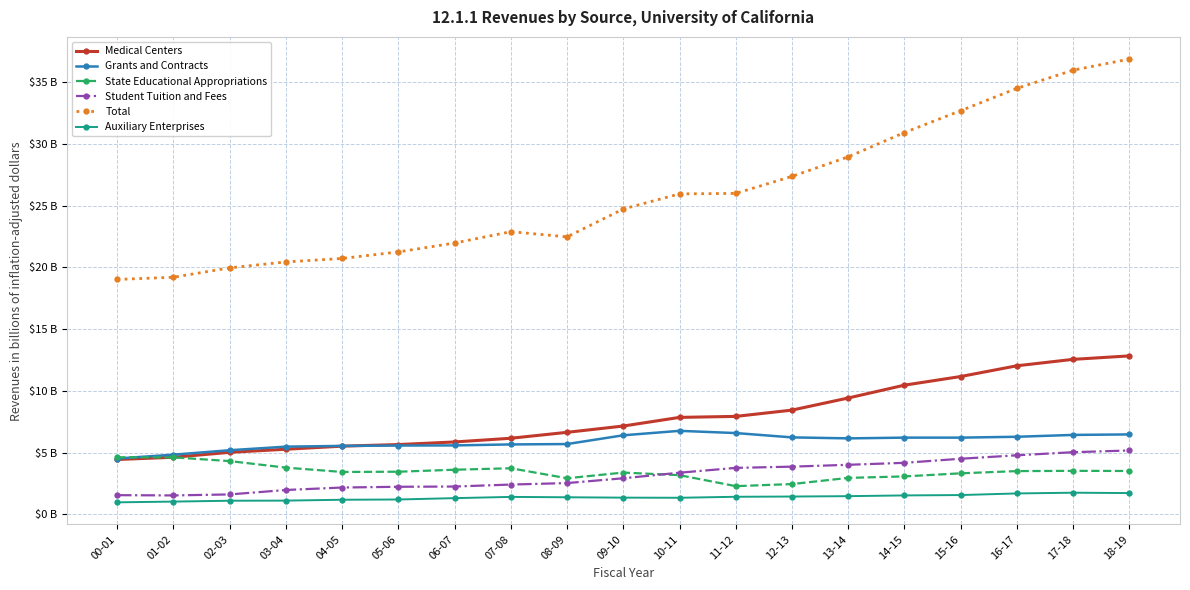

What is the sum of the State Educational Appropriations values at 14-15 and 07-08?

6.8